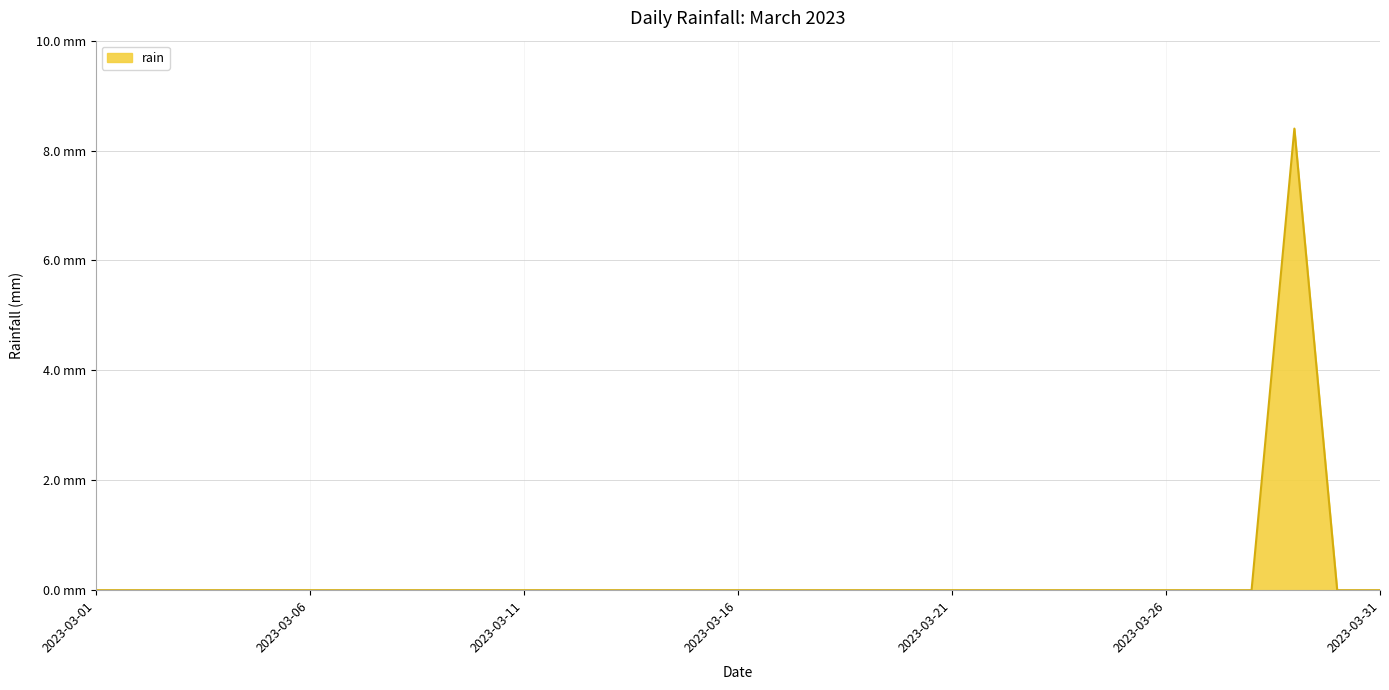

Does the chart have visible grid lines?

Yes